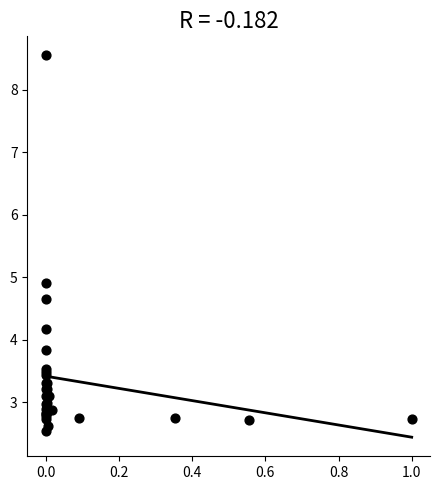

What Y value in the scatter plot is closest to 5?

4.9